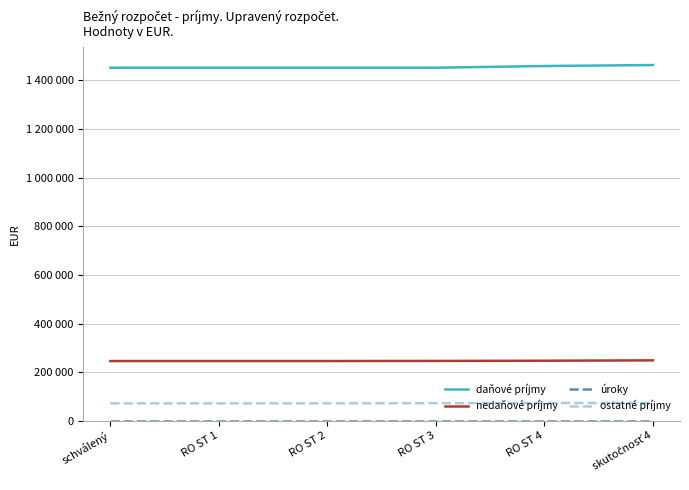

What is the total value across all series at RO ST 4?

1780280